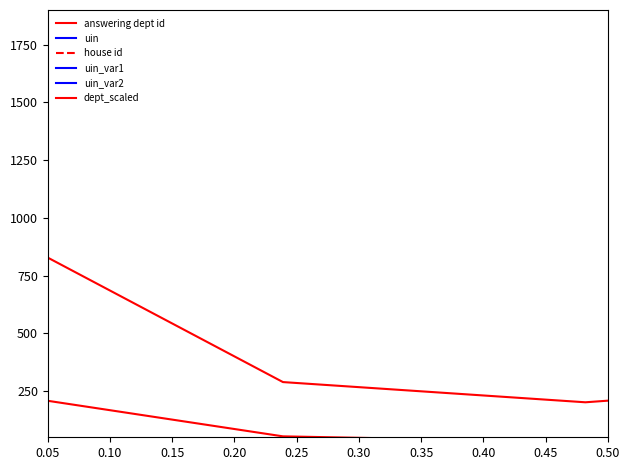

Which series has the largest range (max minus min)?

uin